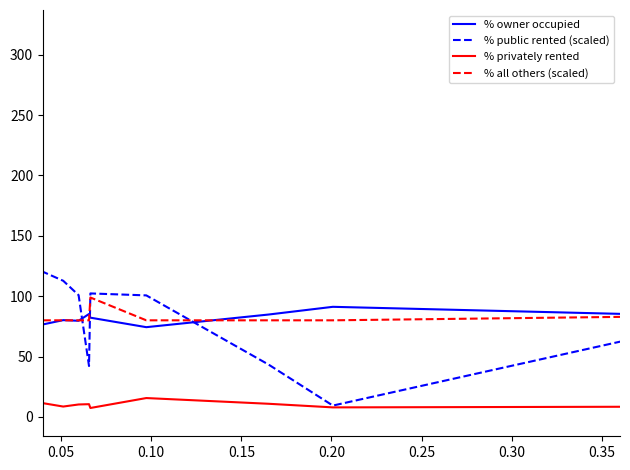

Is the value of % public rented (scaled) at 0.15 greater than the value of % privately rented at 38?

Yes